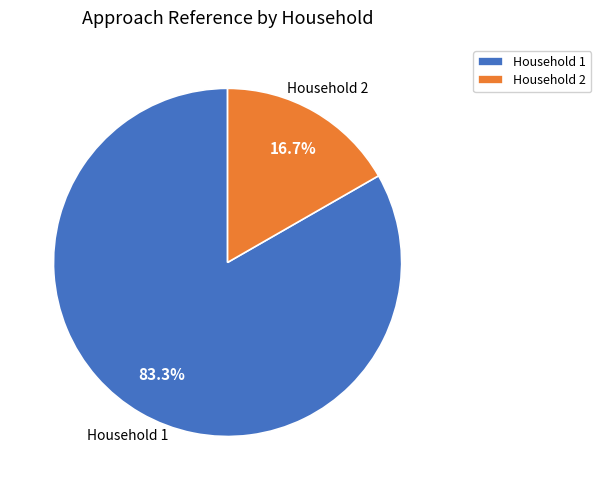

What is the ratio of the value at Household 1 to the value at Household 2?

5.0